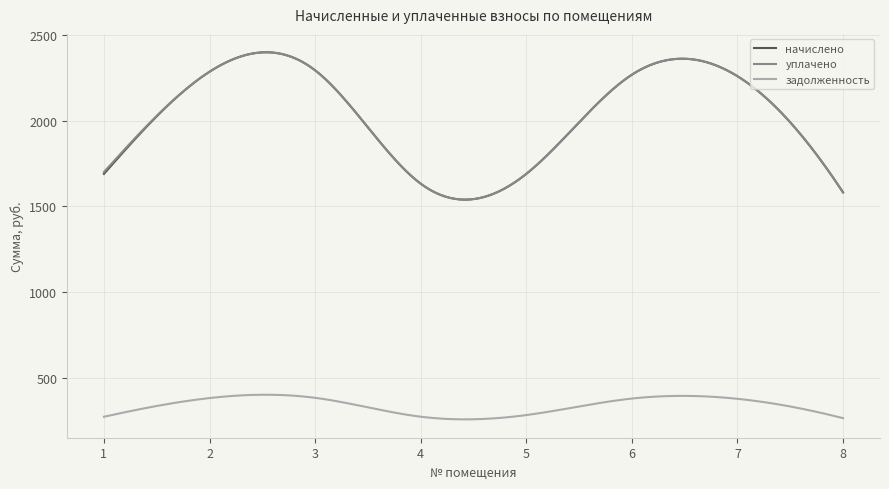

True or false: начислено and задолженность cross at least once.

False